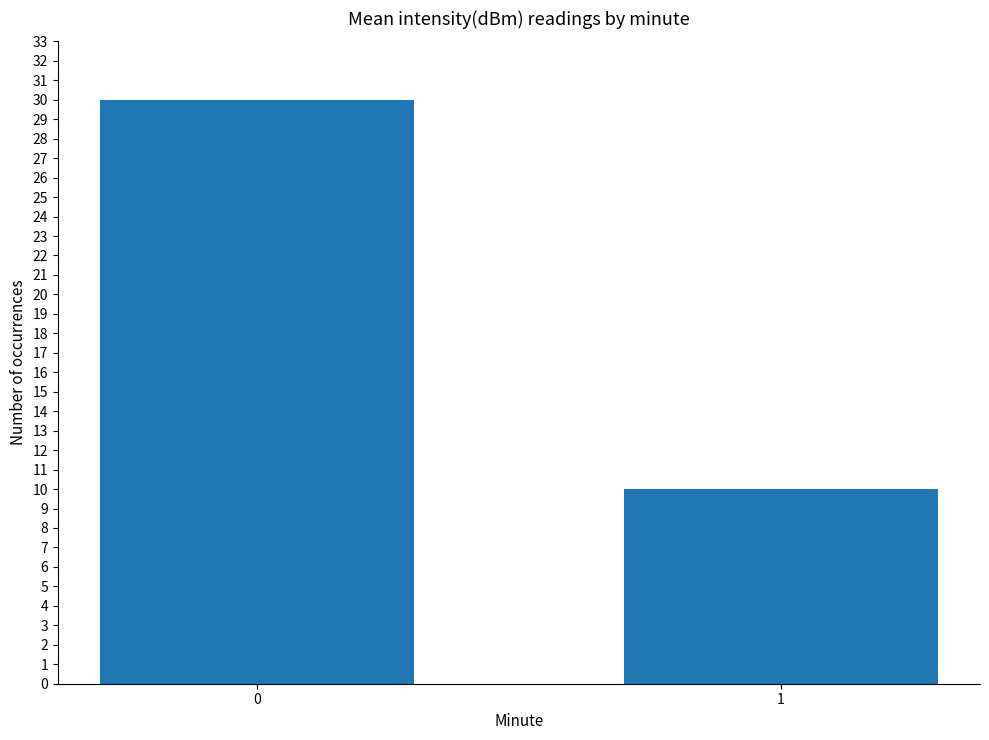

What is the ratio of the value at 0 to the value at 1?

3.0